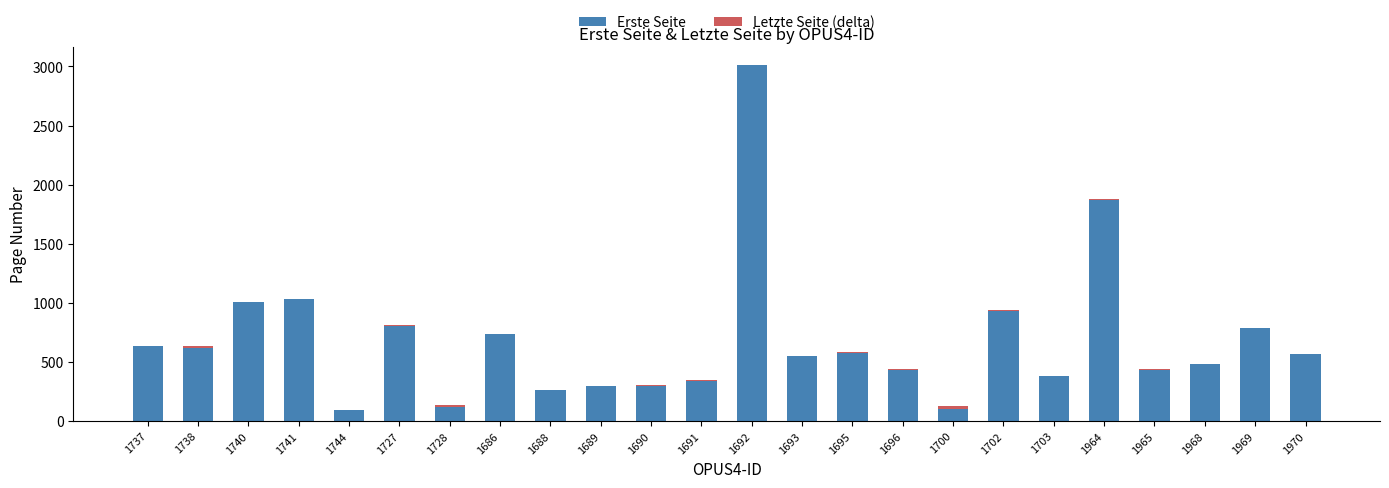

True or false: Erste Seite has a value of 1872 at 1964.

True